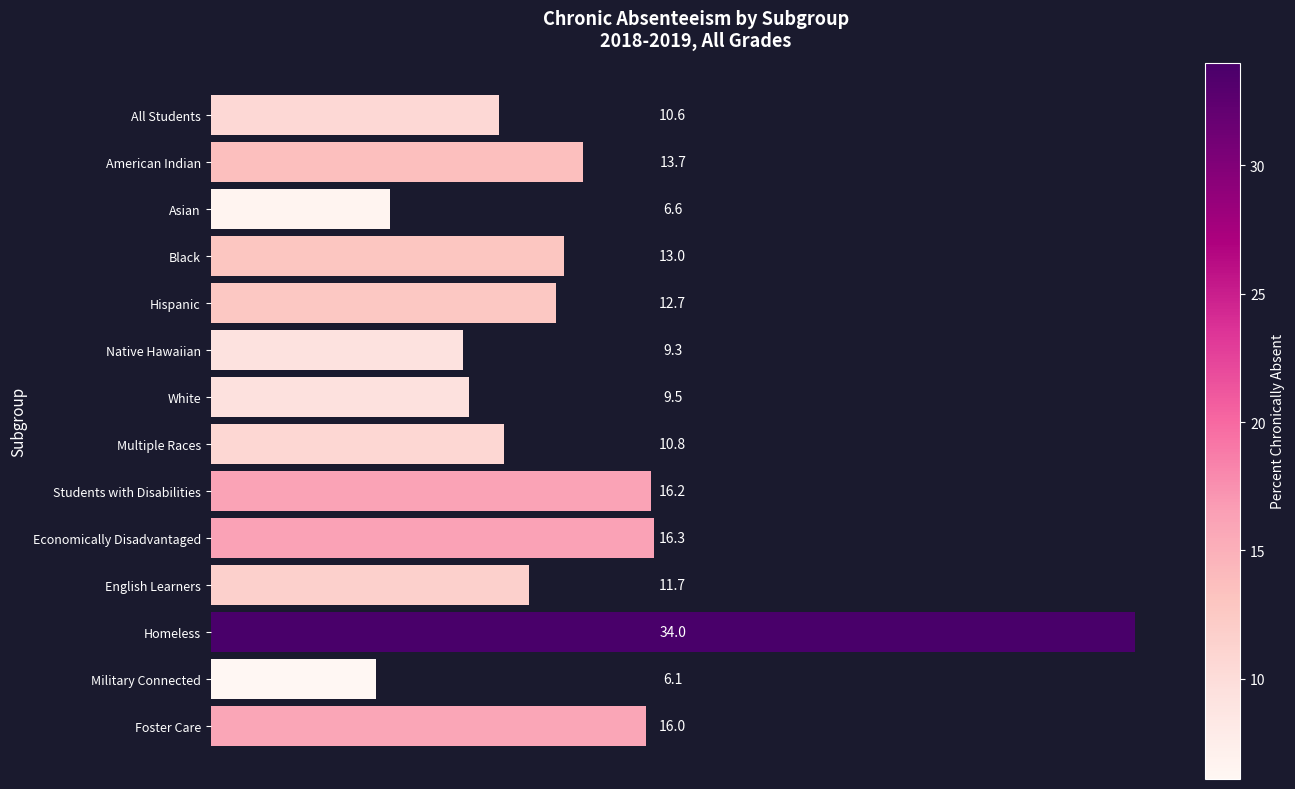

What is the difference between the maximum and minimum values?

27.9